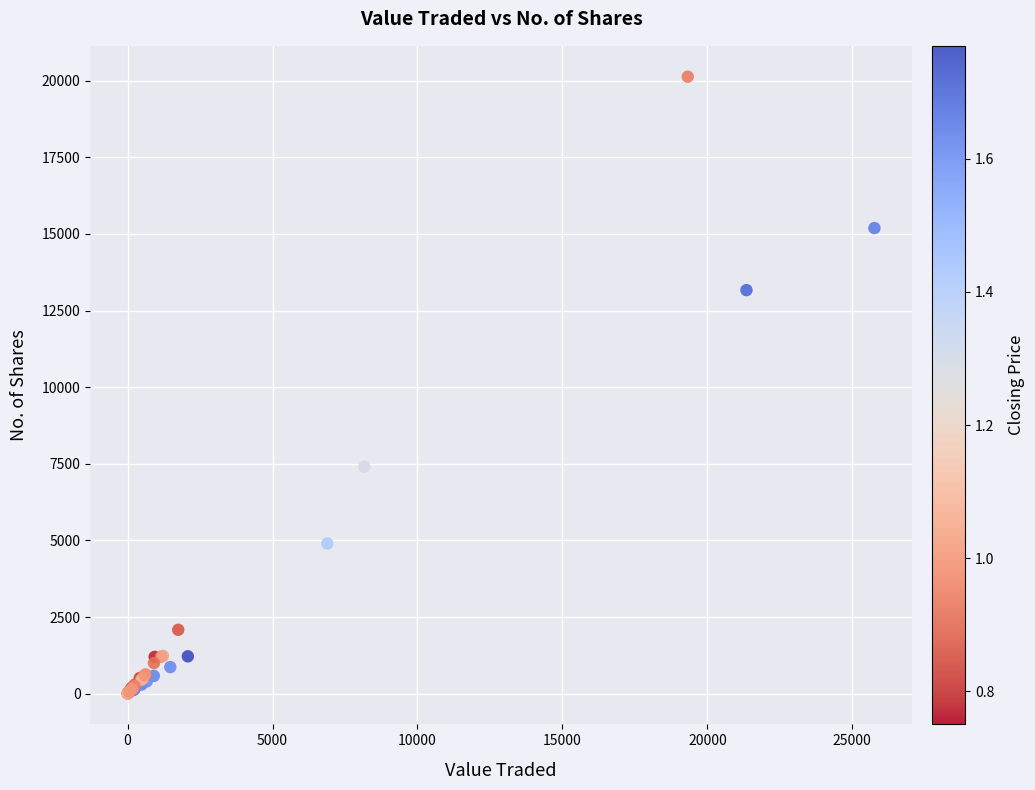

What Y value in the scatter plot is closest to 10067?

7402